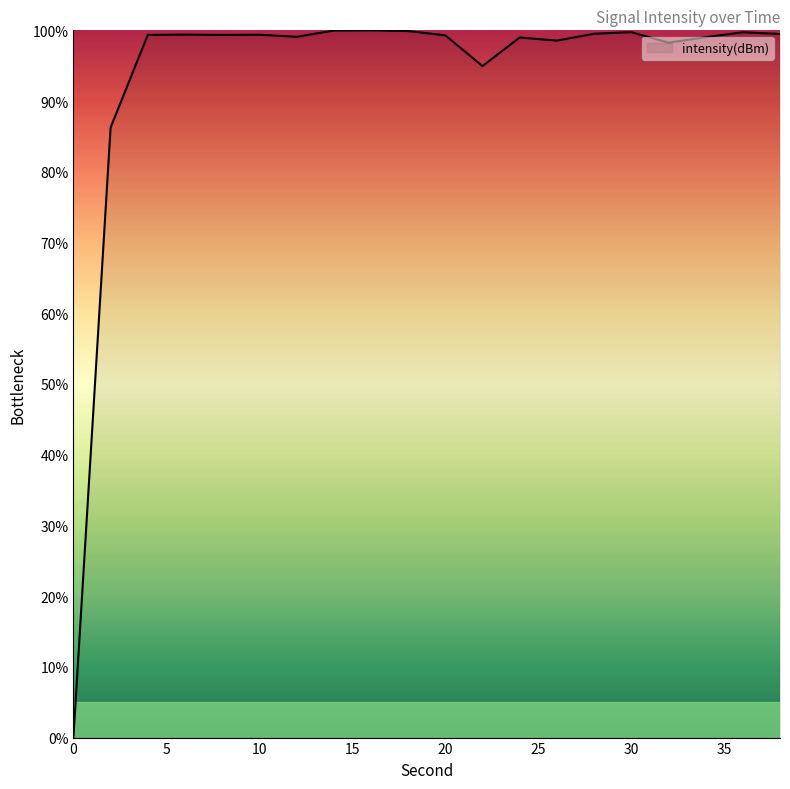

What is the difference between the maximum and minimum values?

100.0